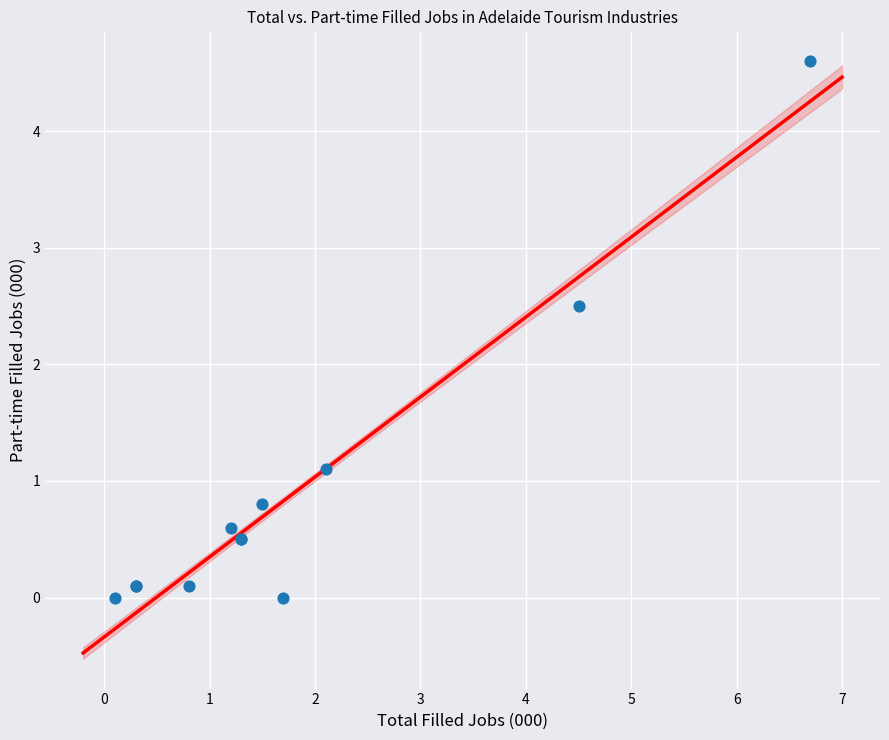

What Y value in the scatter plot is closest to 2?

2.5